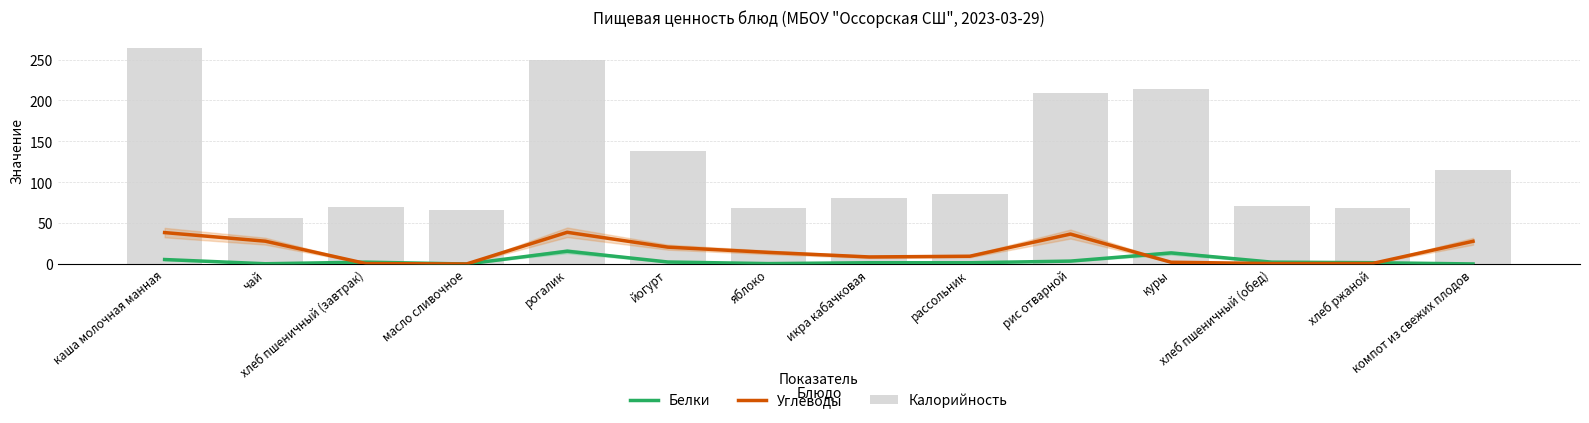

Rank the series at рис отварной from highest to lowest value.

Калорийность, Углеводы, Белки